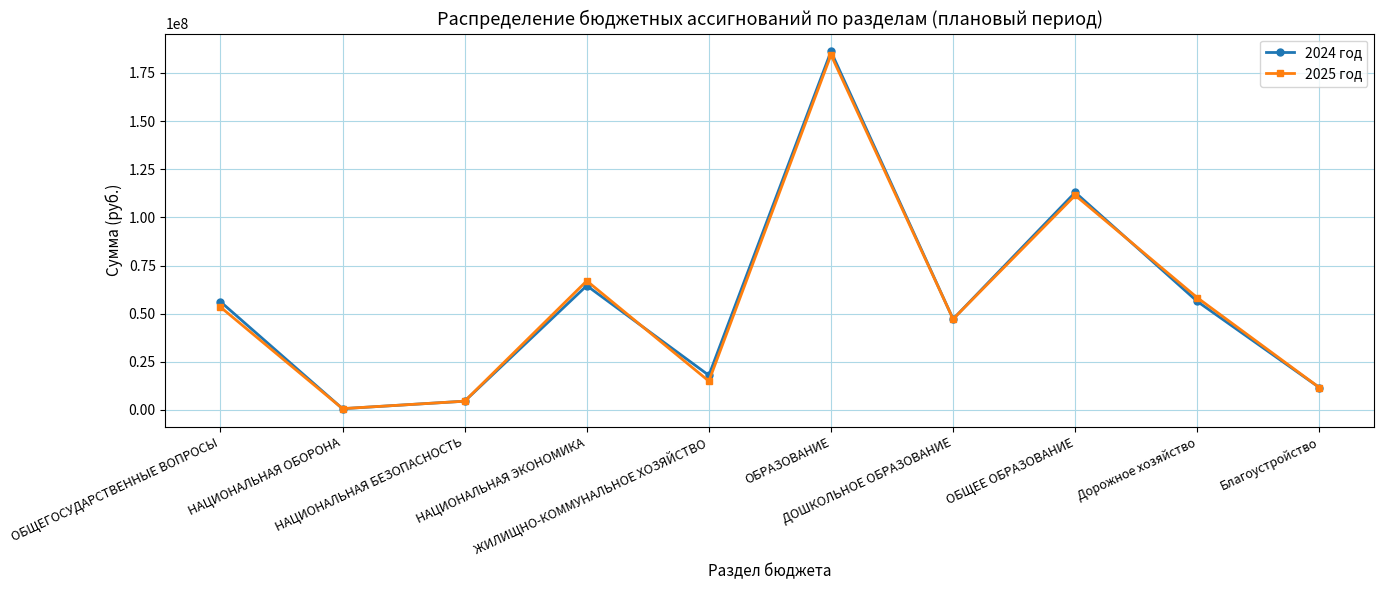

What is the total value across all series at НАЦИОНАЛЬНАЯ ОБОРОНА?

1289700